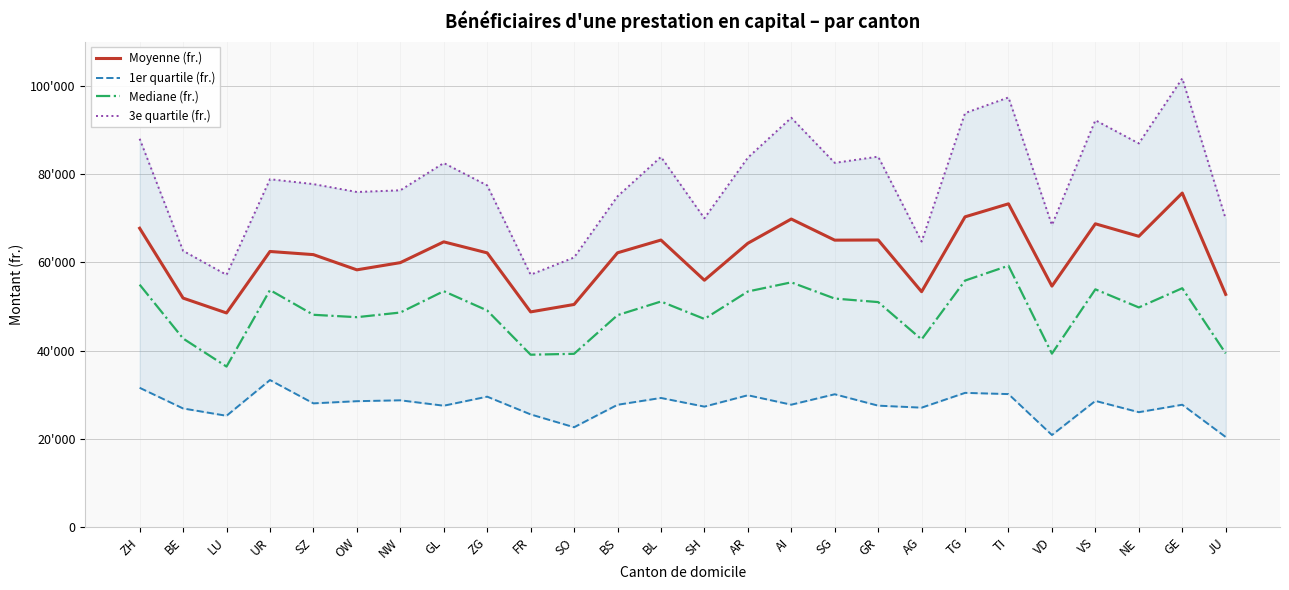

What is the highest value of the Moyenne (fr.) series?

75688.7